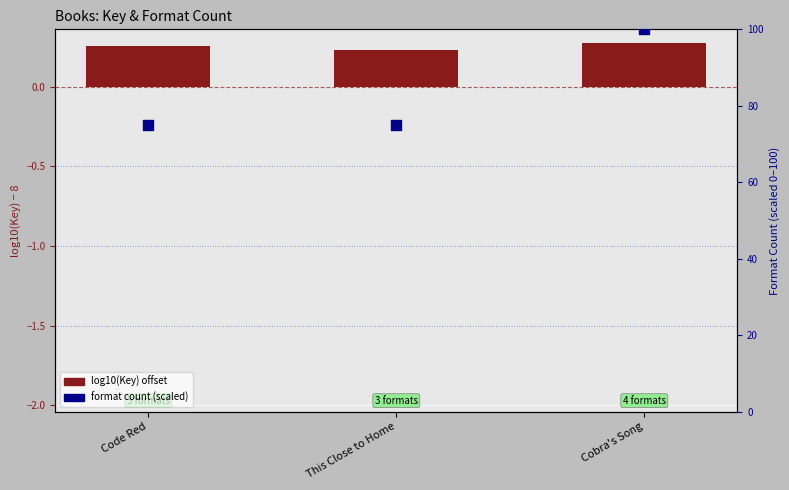

At how many categories does at least one series exceed 29?

3